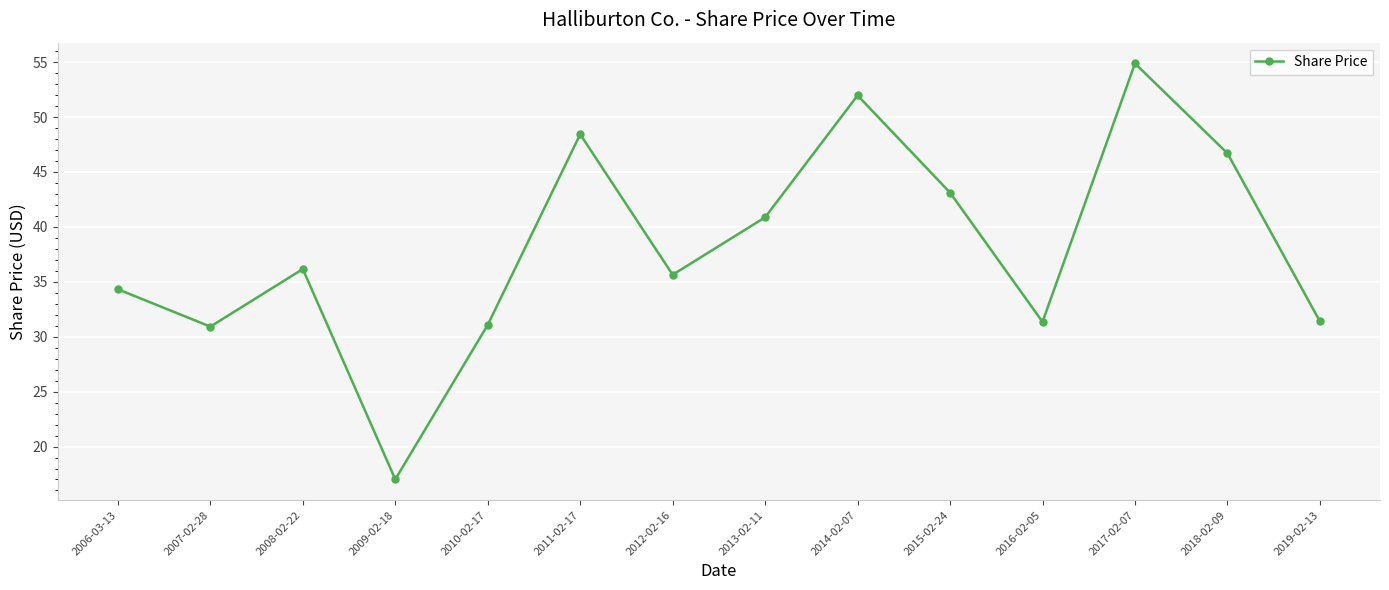

How many points are higher than both their immediate neighbors (excluding endpoints)?

4